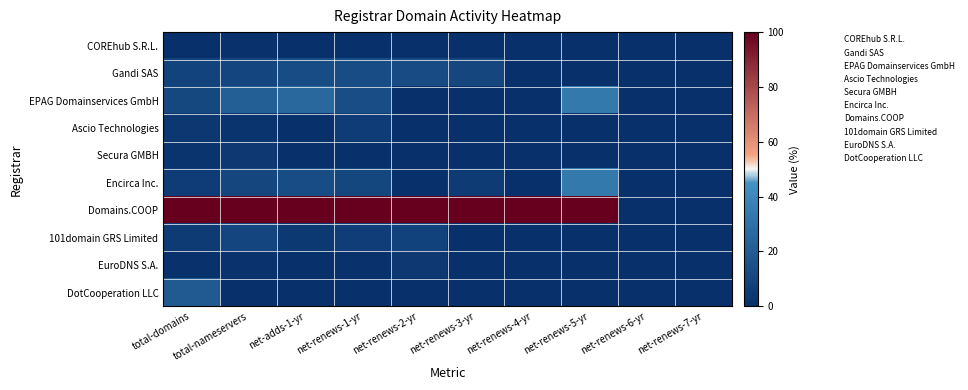

Between total-nameservers and net-renews-5-yr, which series saw the biggest shift?

Encirca Inc.